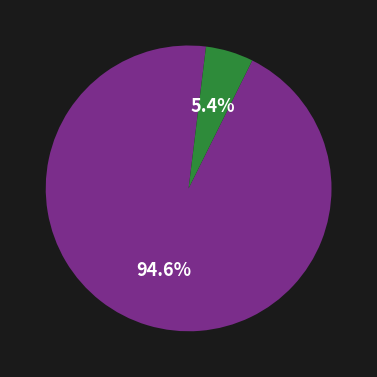

Is there any slice that represents more than half of the pie?

Yes